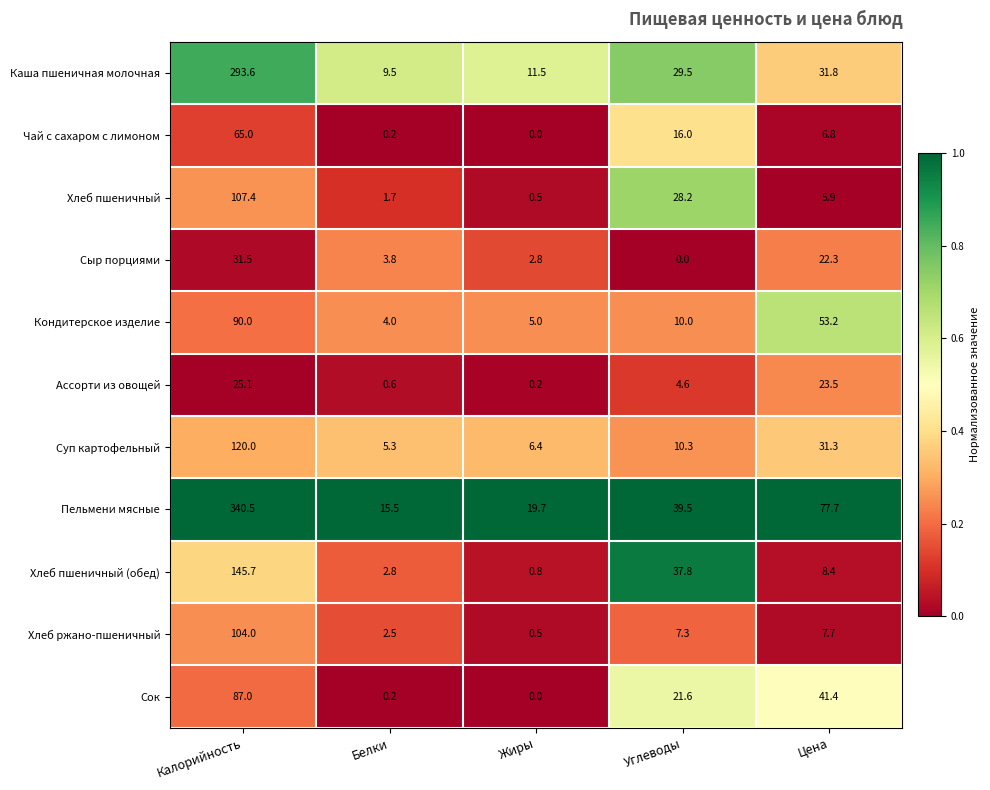

True or false: Хлеб ржано-пшеничный has a value of 7.3 at Углеводы.

True